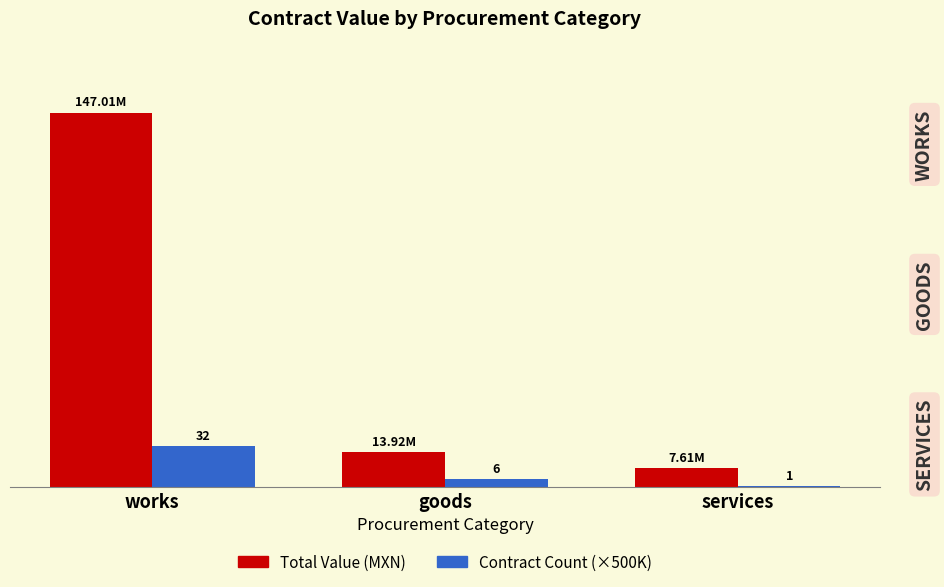

What is the spread (max minus min) of values at works?

131005559.4